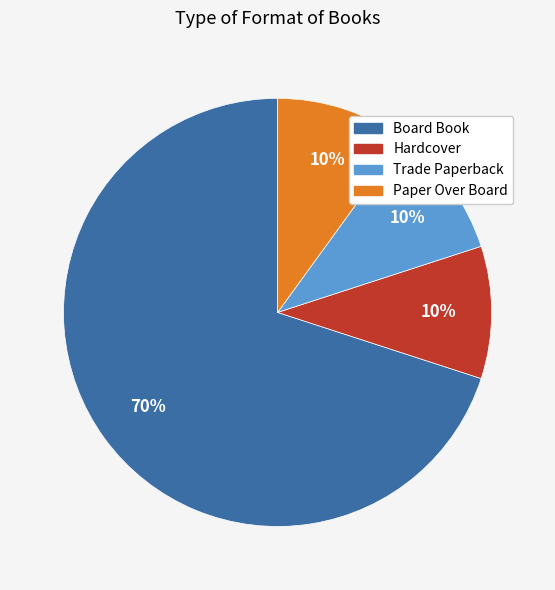

To the nearest percent, what portion does Board Book represent?

70%